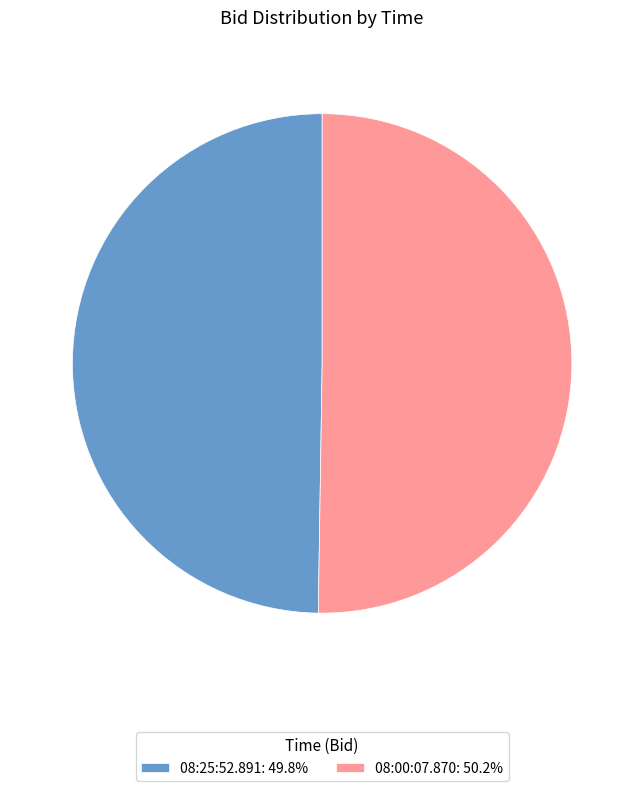

Combined, do 08:00:07.870: 50.2% and 08:25:52.891: 49.8% account for over 50%?

Yes